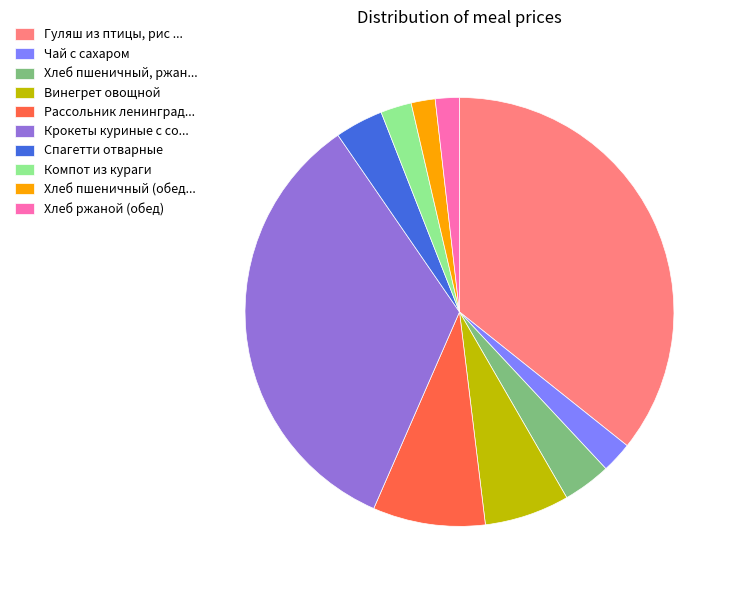

Does Хлеб ржаной (обед) account for over 50% of the chart?

No